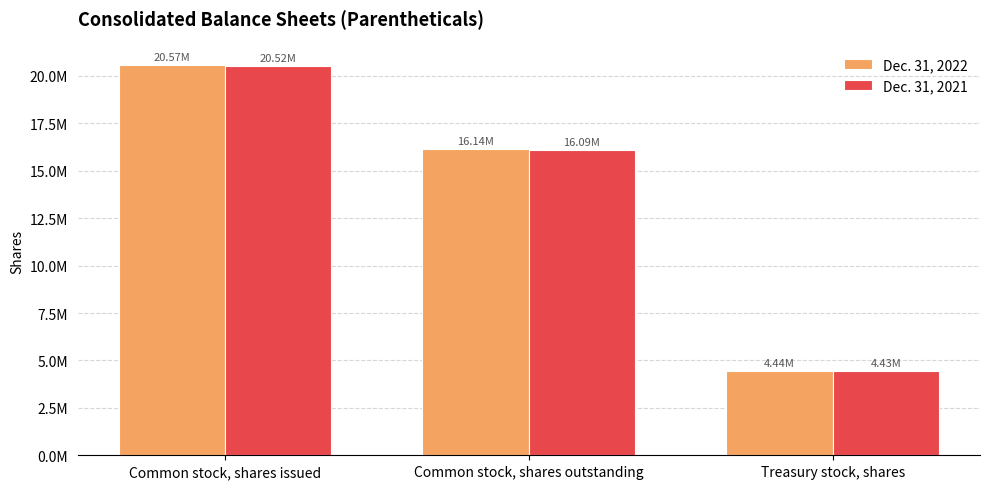

At how many categories does at least one series exceed 10254571?

2